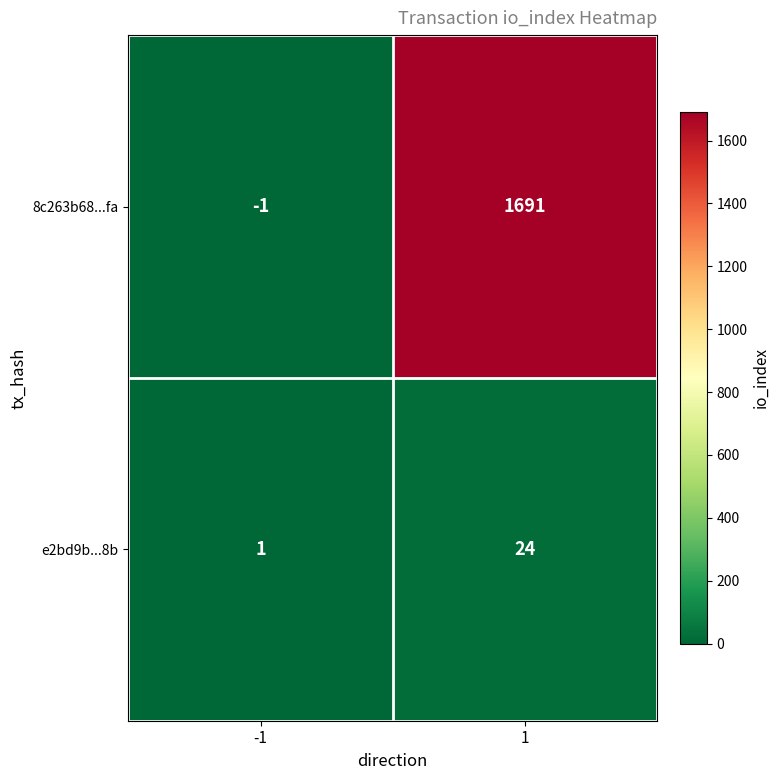

How many data points does each series have?

2